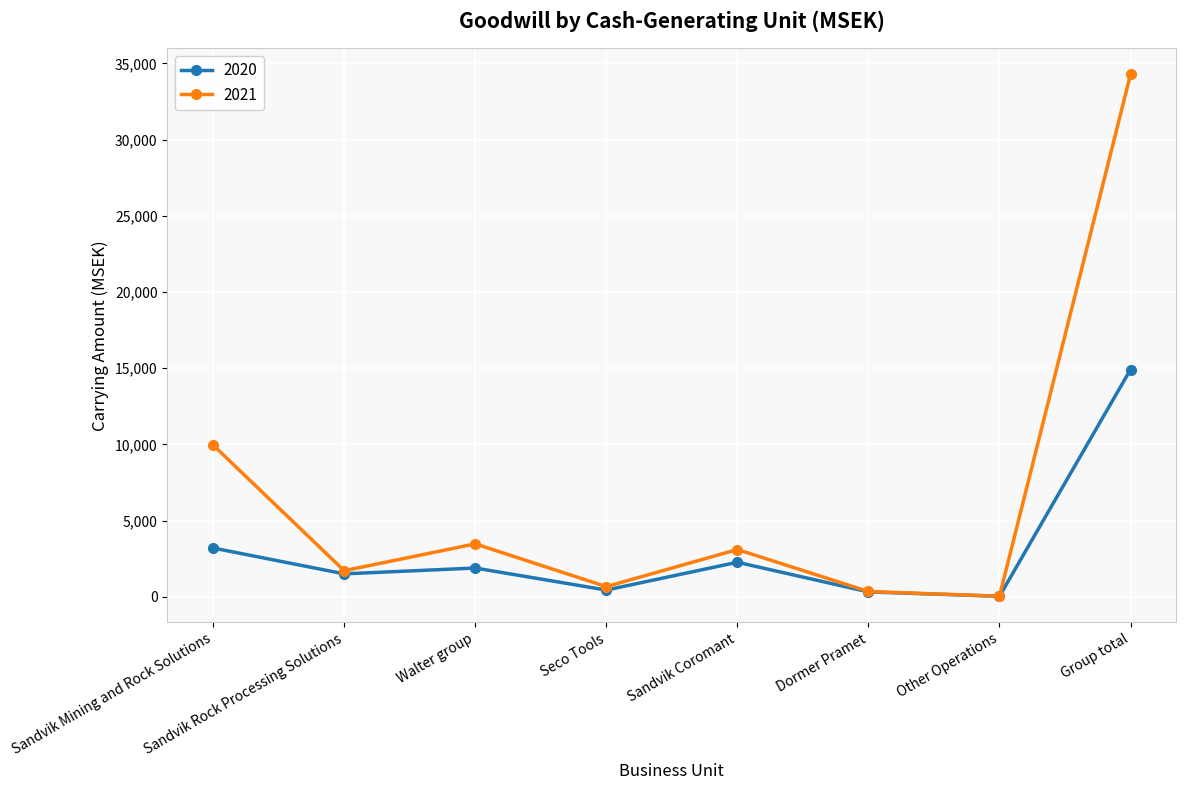

At how many categories does at least one series exceed 4569?

2